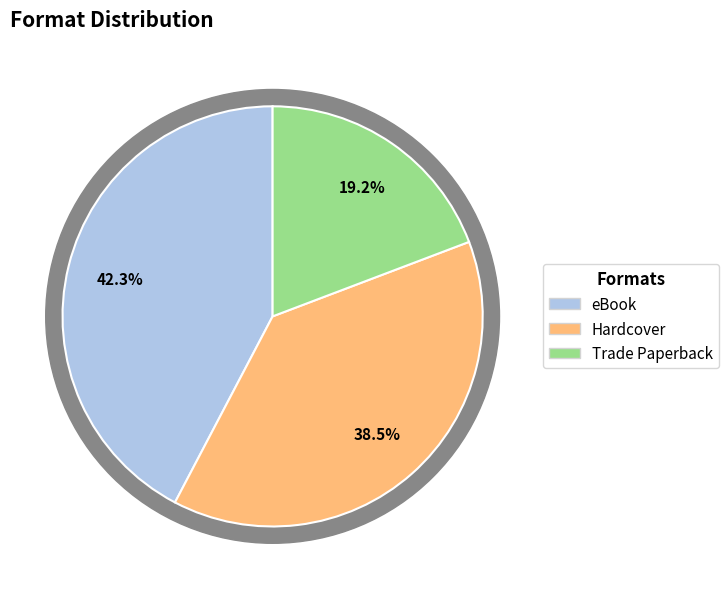

Combined, what portion of the pie is eBook and Trade Paperback?

61.5%